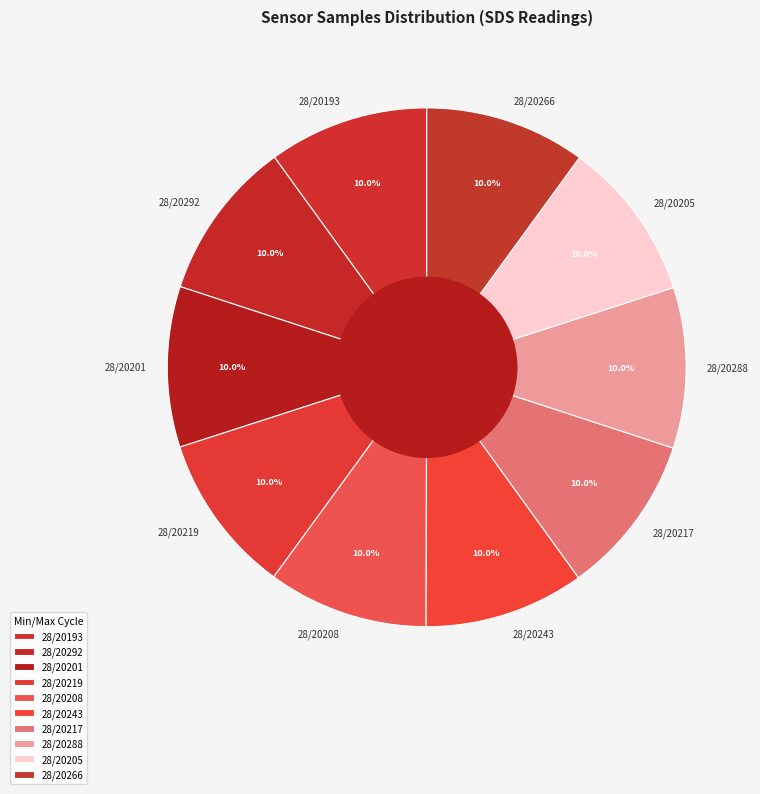

The 28/20193 slice represents 18% of the pie. True or false?

False